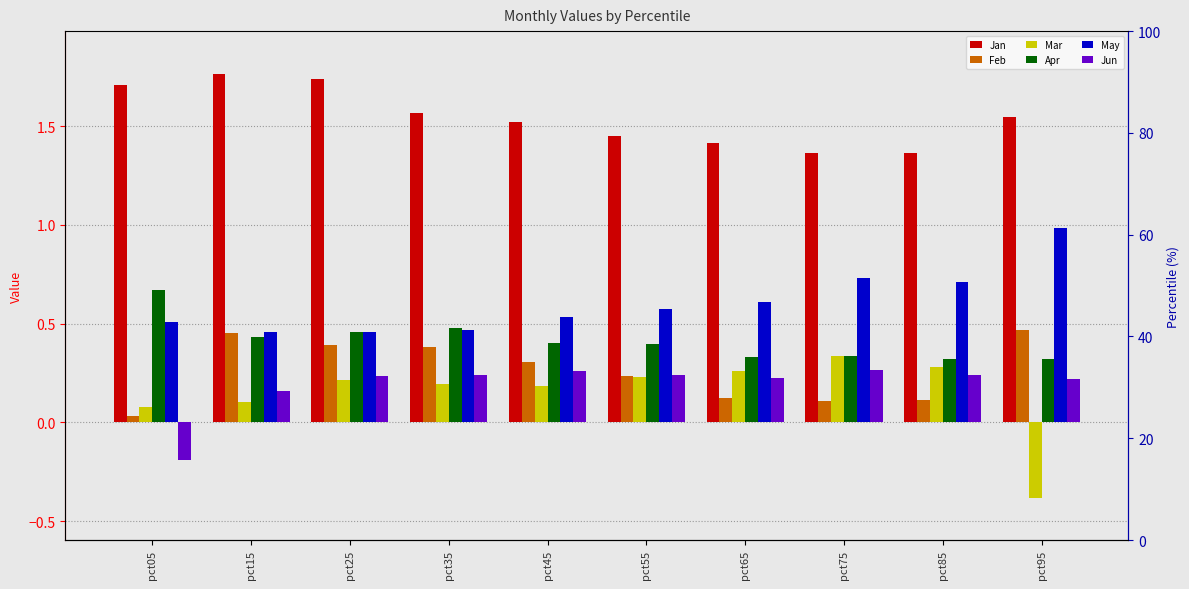

Count the Apr values in the range 0 to 1.

10